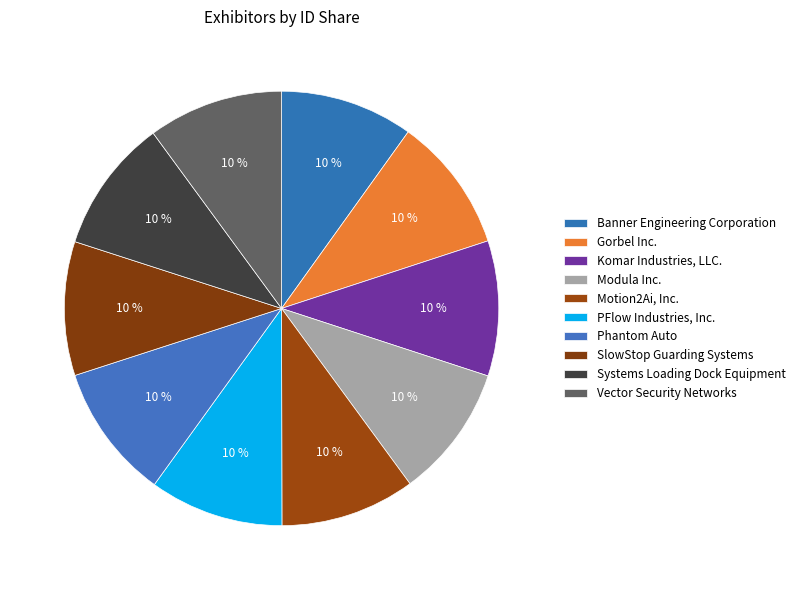

Is there any slice that represents more than half of the pie?

No